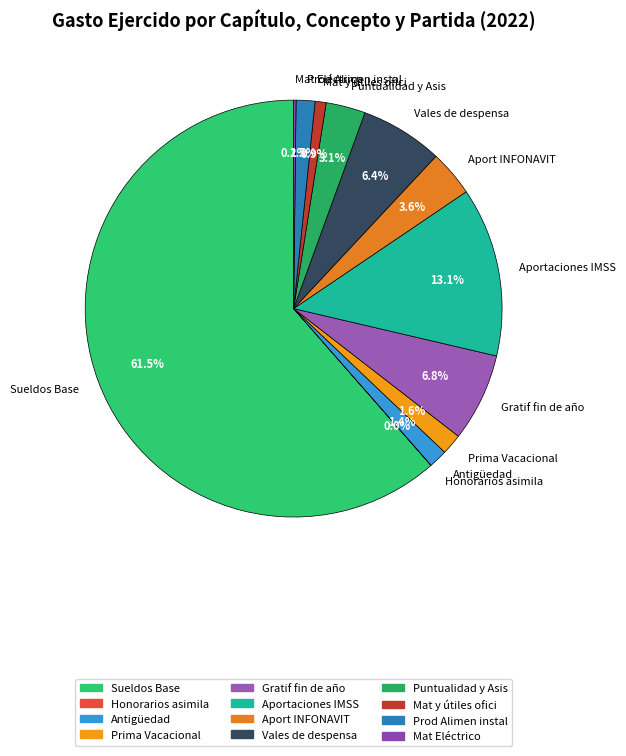

Does Sueldos Base account for over 50% of the chart?

Yes